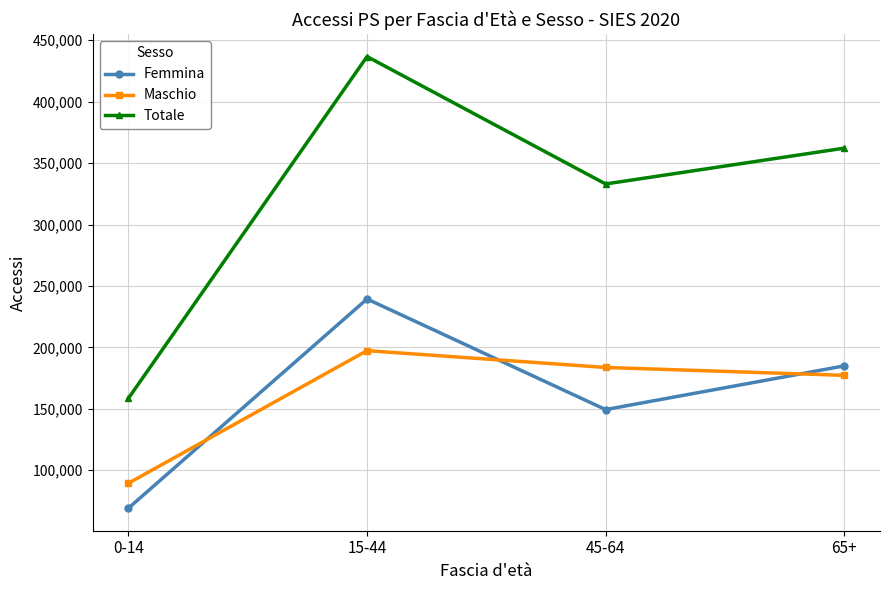

Is it true that Totale equals 436726 at 15-44?

True